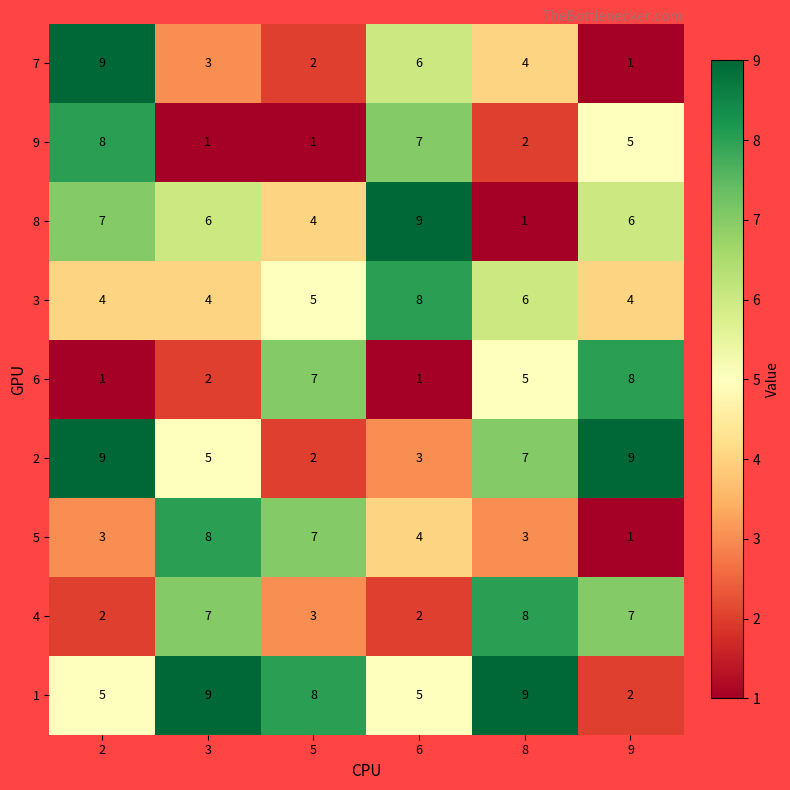

How many 2 values are between 3 and 9?

5